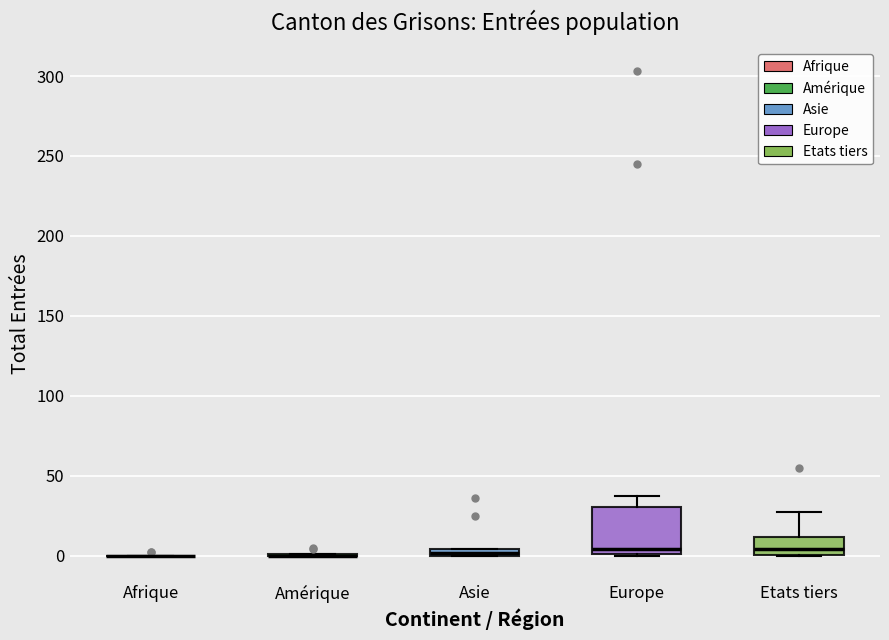

Which box is the tallest, from its lower edge to its upper edge?

Europe